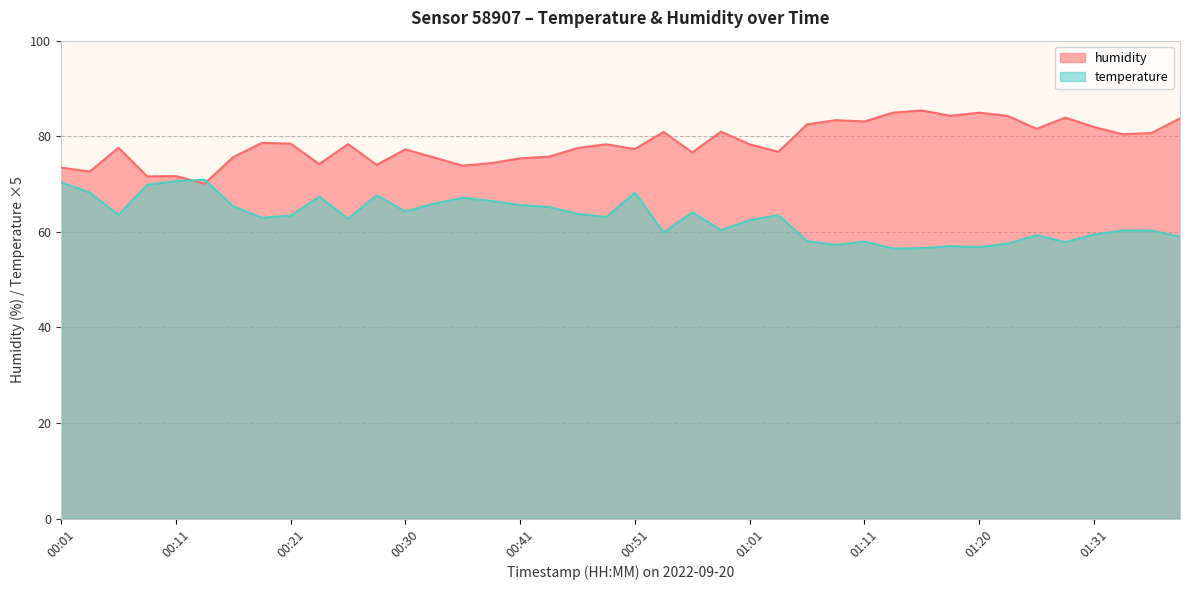

Between 01:20 and 00:51, which is larger?

00:51